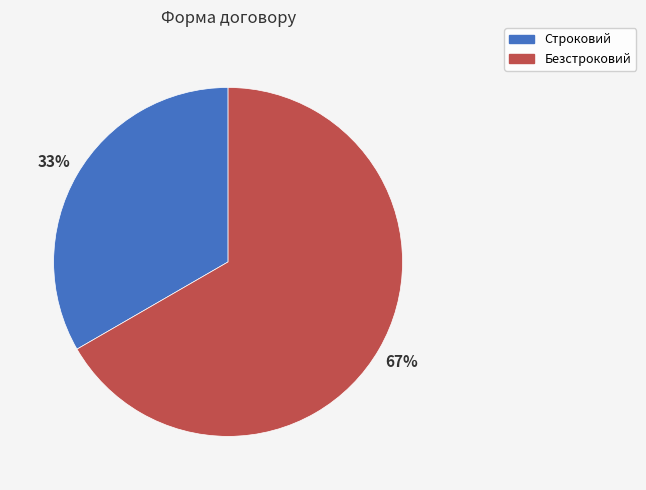

Is it true that Строковий is 45% of the pie?

False